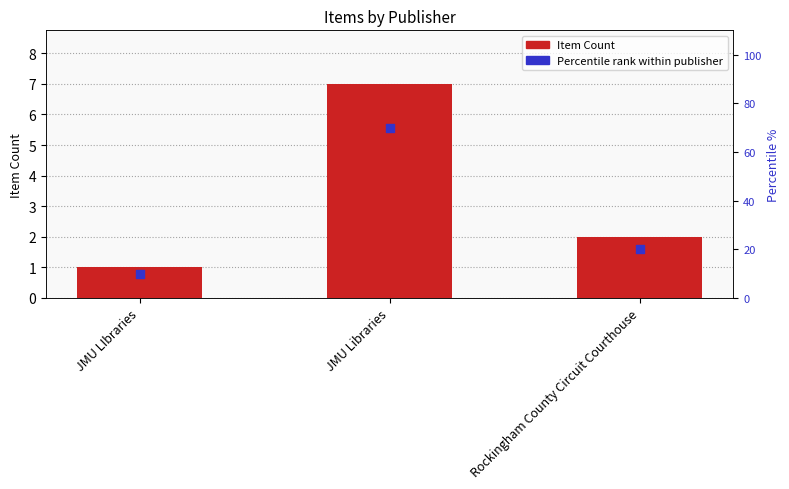

Which series has the largest total across all categories?

Percentile rank within publisher